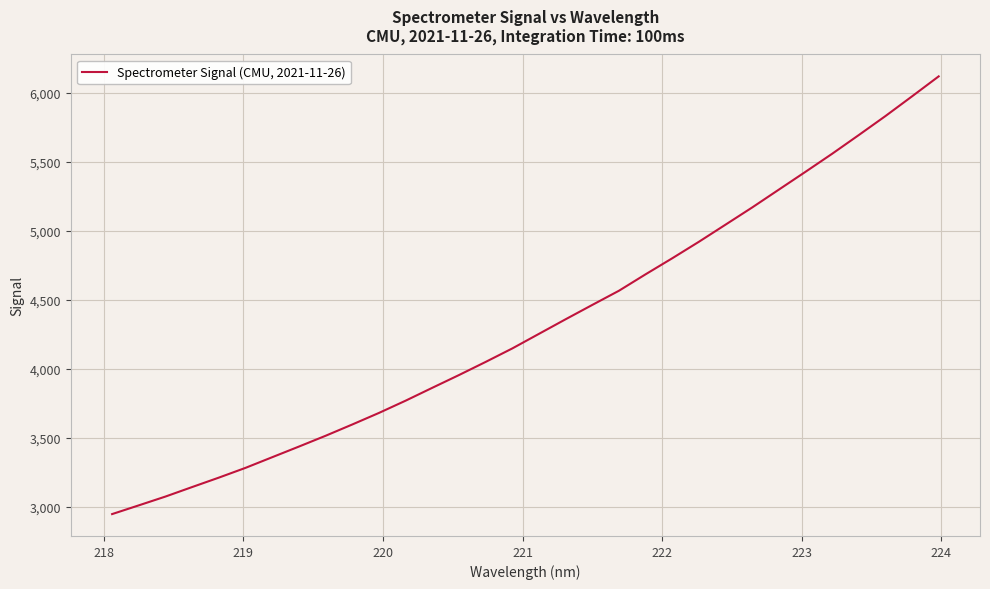

What is the maximum value shown in the chart?

6117.5